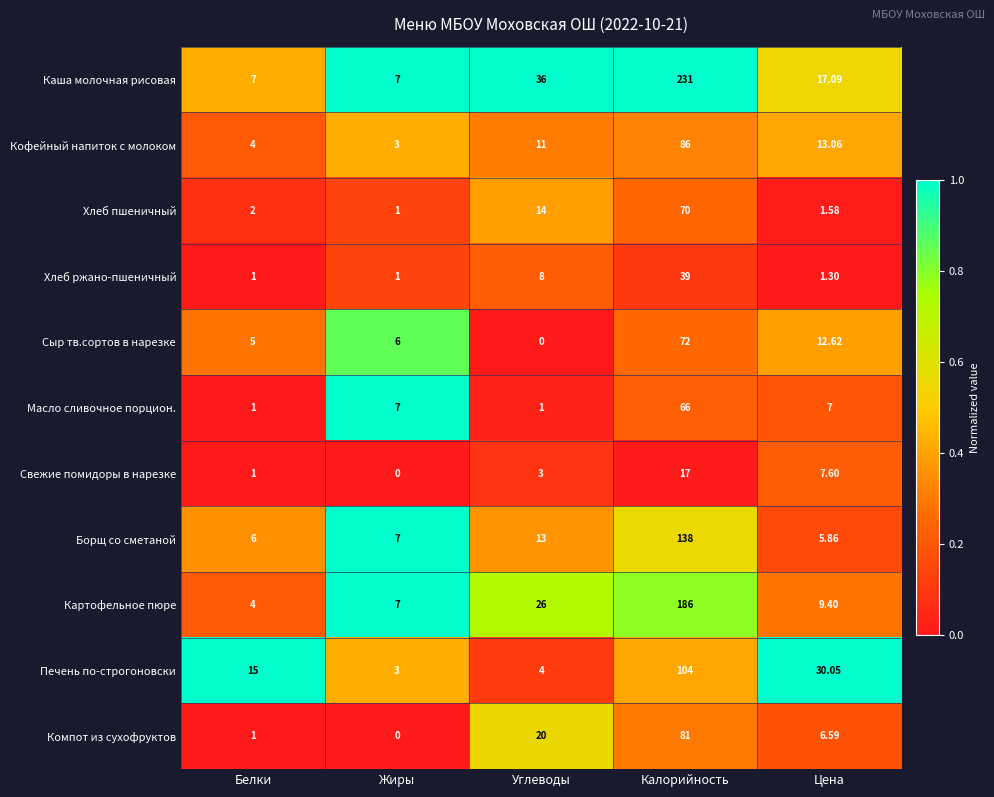

Rank the series at Калорийность from lowest to highest value.

Свежие помидоры в нарезке, Хлеб ржано-пшеничный, Масло сливочное порцион., Хлеб пшеничный, Сыр тв.сортов в нарезке, Компот из сухофруктов, Кофейный напиток с молоком, Печень по-строгоновски, Борщ со сметаной, Картофельное пюре, Каша молочная рисовая